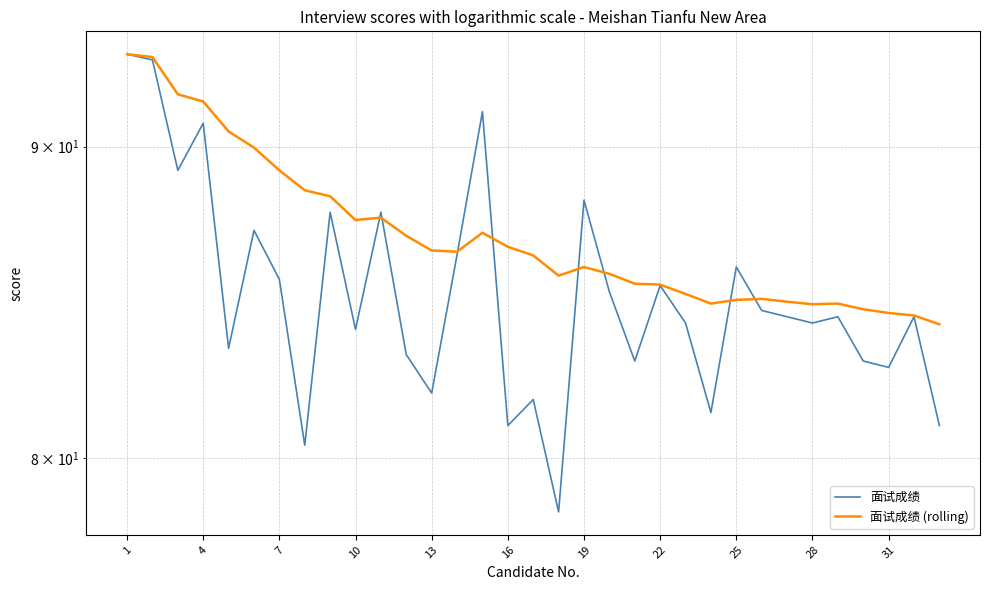

What is the minimum value shown in the chart?

78.4